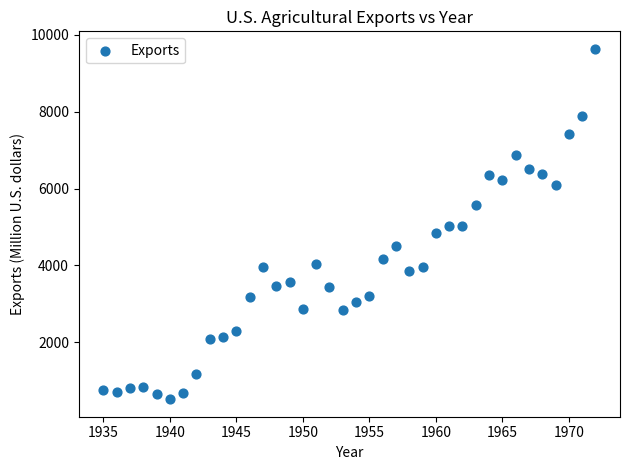

What is the range of Y values (max minus min)?

9119